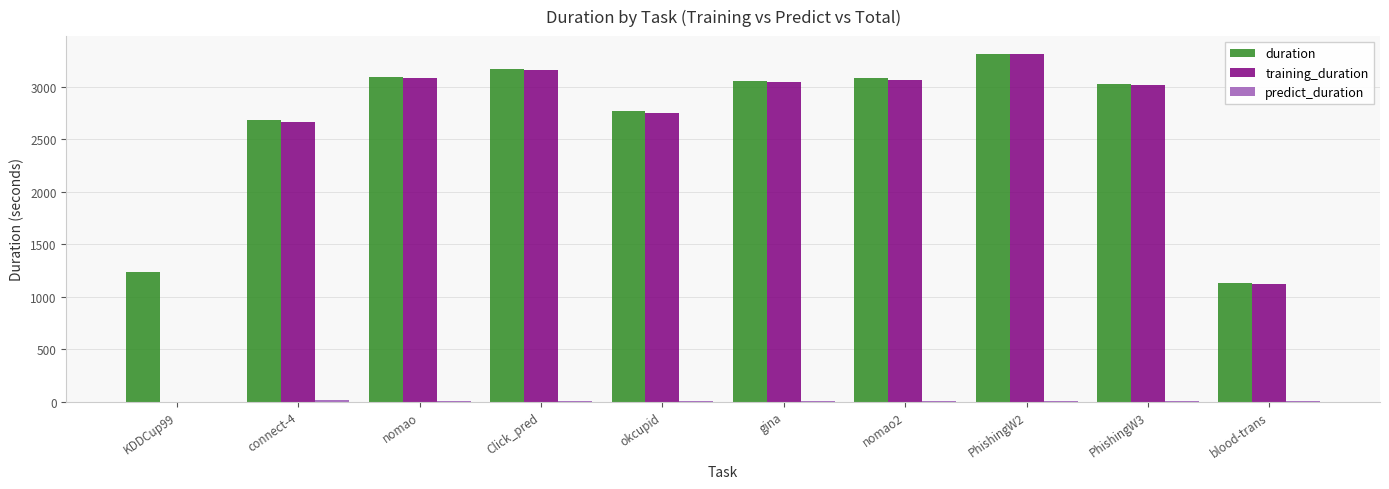

How many groups of bars are there?

10